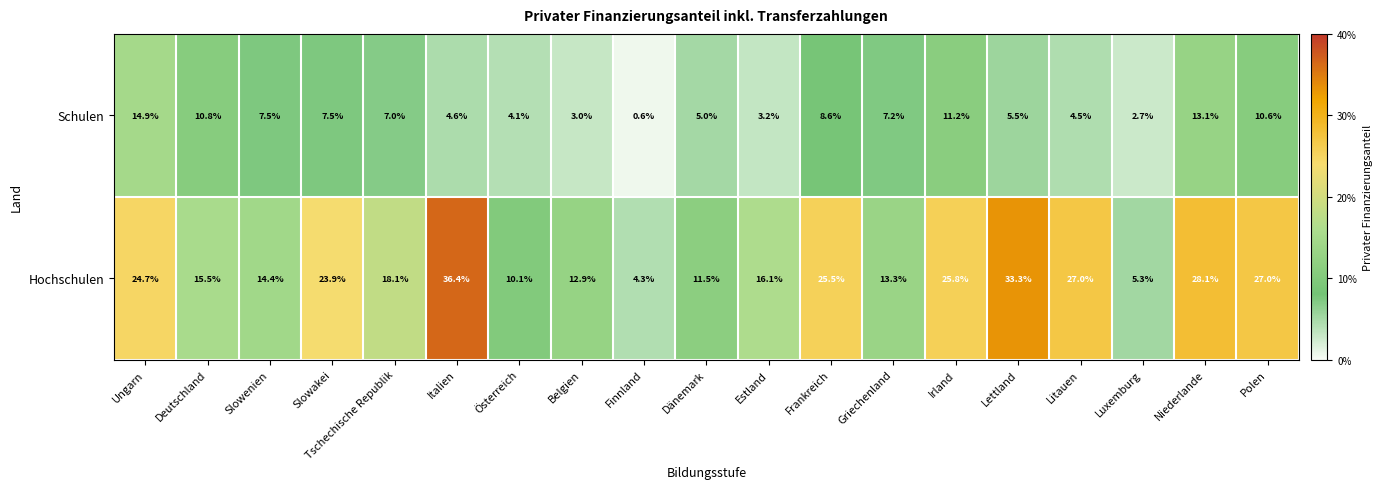

Rank the series by their average value, from highest to lowest.

Hochschulen, Schulen